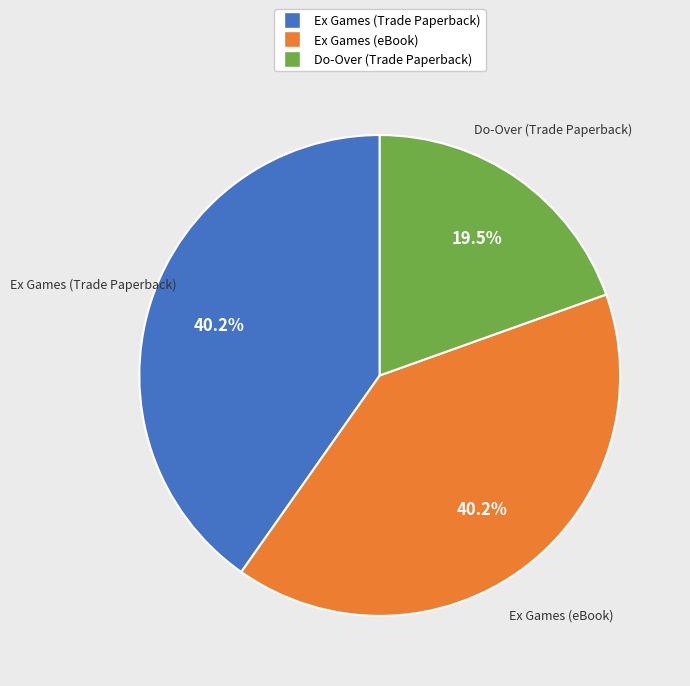

Is it true that Ex Games (Trade Paperback) is 53% of the pie?

False